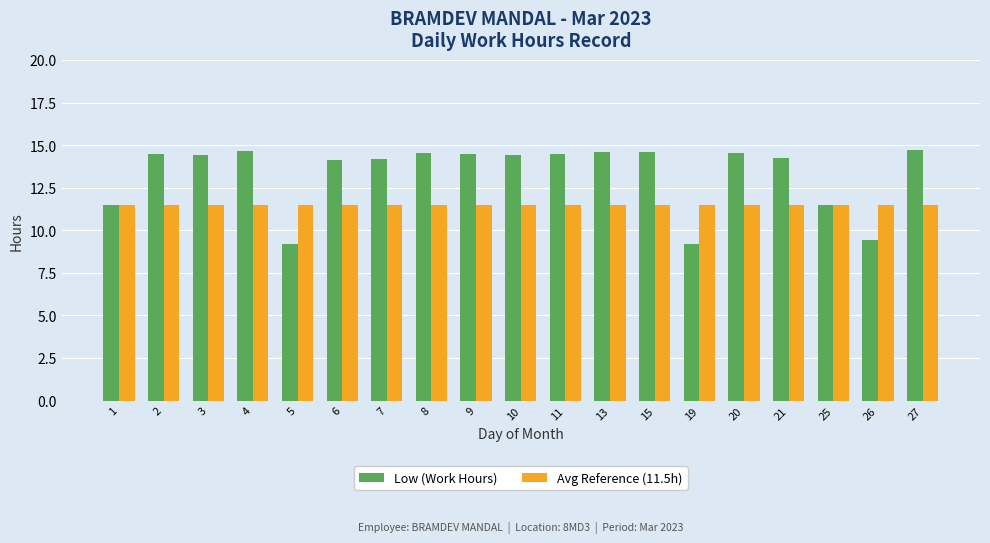

Does the chart contain any negative values?

No